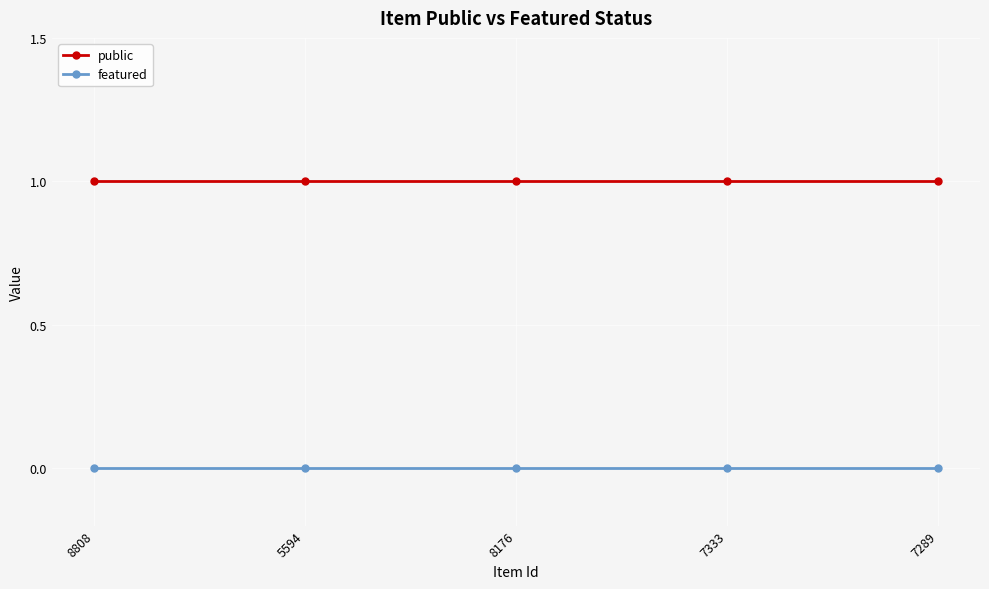

Reading left to right, extract all data points from this chart.

public: 8808=1	5594=1	8176=1	7333=1	7289=1
featured: 8808=0	5594=0	8176=0	7333=0	7289=0